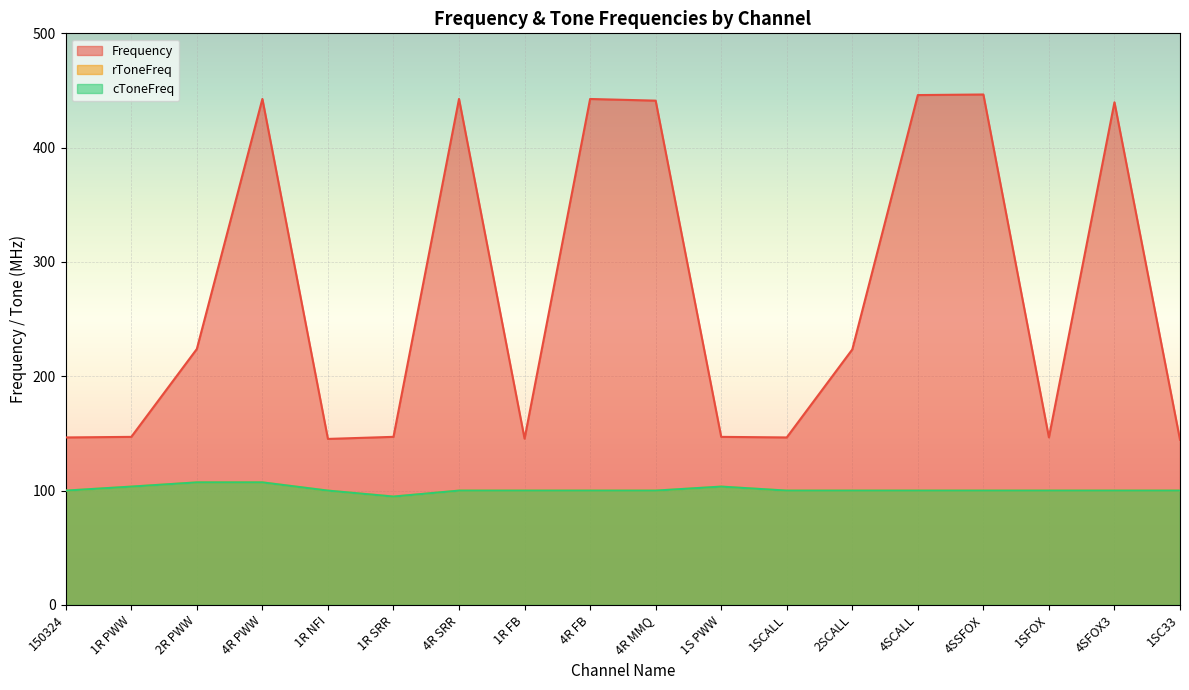

Which has a higher value, 2SCALL or 4SFOX3?

4SFOX3